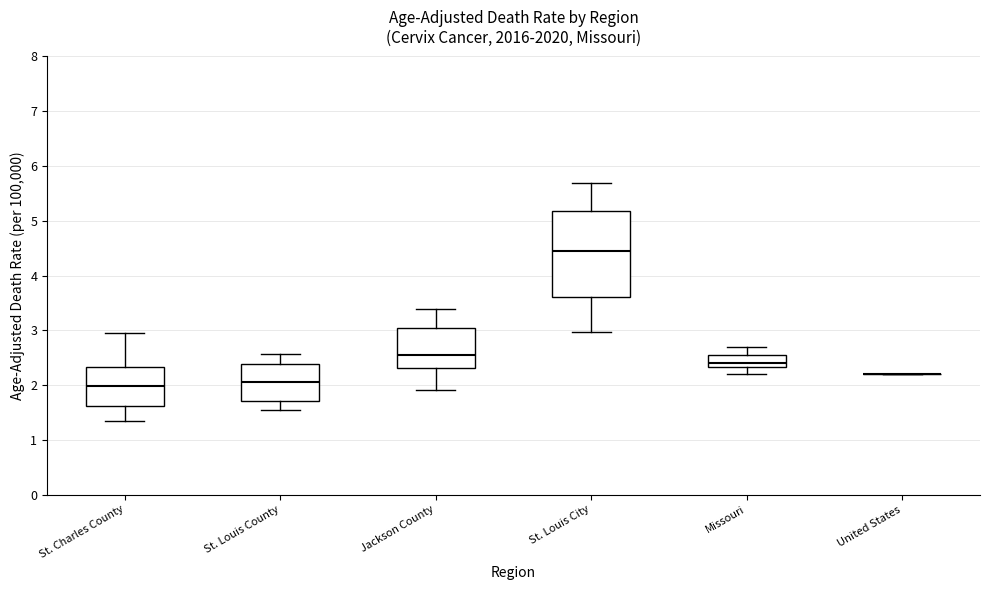

Reading left to right, transcribe this box plot: for each box, give where its median line is, the range the box spans, and where its two whiskers end, as read against the y-axis. The values are not printed on the chart, so give them approximately, as read against the axis.

St. Charles County: median 2.0, box 1.6 to 2.3, whiskers 1.3 to 2.9
St. Louis County: median 2.1, box 1.7 to 2.4, whiskers 1.5 to 2.6
Jackson County: median 2.5, box 2.3 to 3.0, whiskers 1.9 to 3.4
St. Louis City: median 4.4, box 3.6 to 5.2, whiskers 3.0 to 5.7
Missouri: median 2.4, box 2.3 to 2.5, whiskers 2.2 to 2.7
United States: box collapsed to a line at 2.2, whiskers 2.2 to 2.2